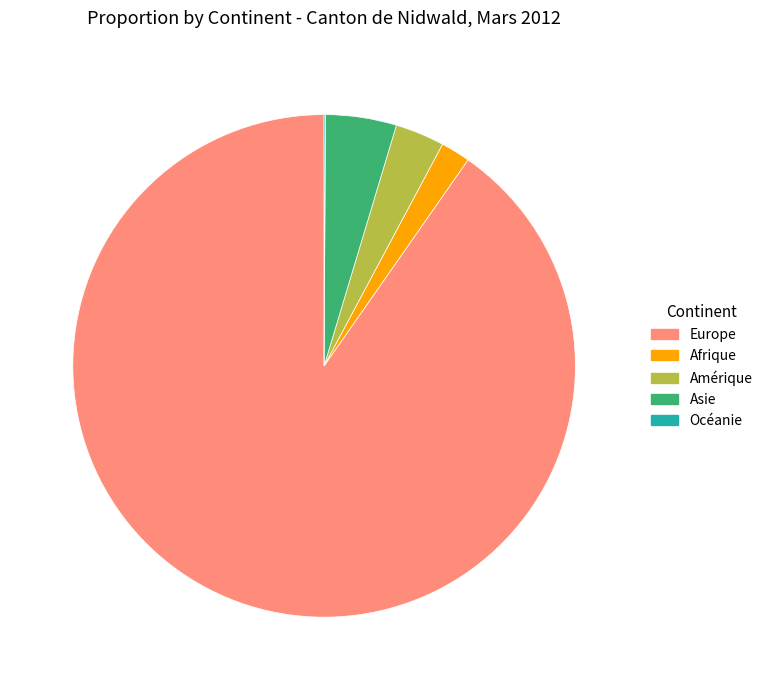

What is the largest slice in the pie chart?

Europe